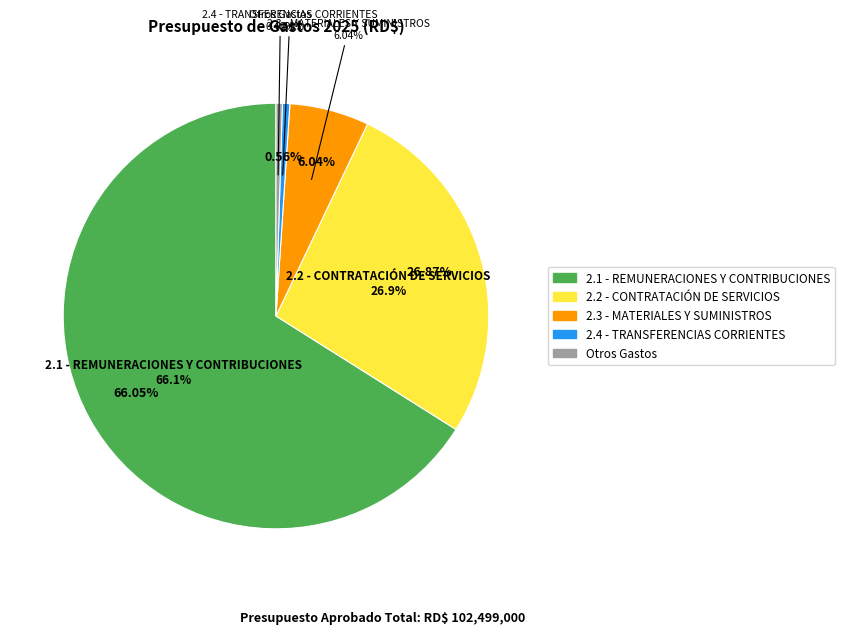

Rank the categories by value from highest to lowest.

2.1 - REMUNERACIONES Y CONTRIBUCIONES, 2.2 - CONTRATACIÓN DE SERVICIOS, 2.3 - MATERIALES Y SUMINISTROS, 2.4 - TRANSFERENCIAS CORRIENTES, Otros Gastos